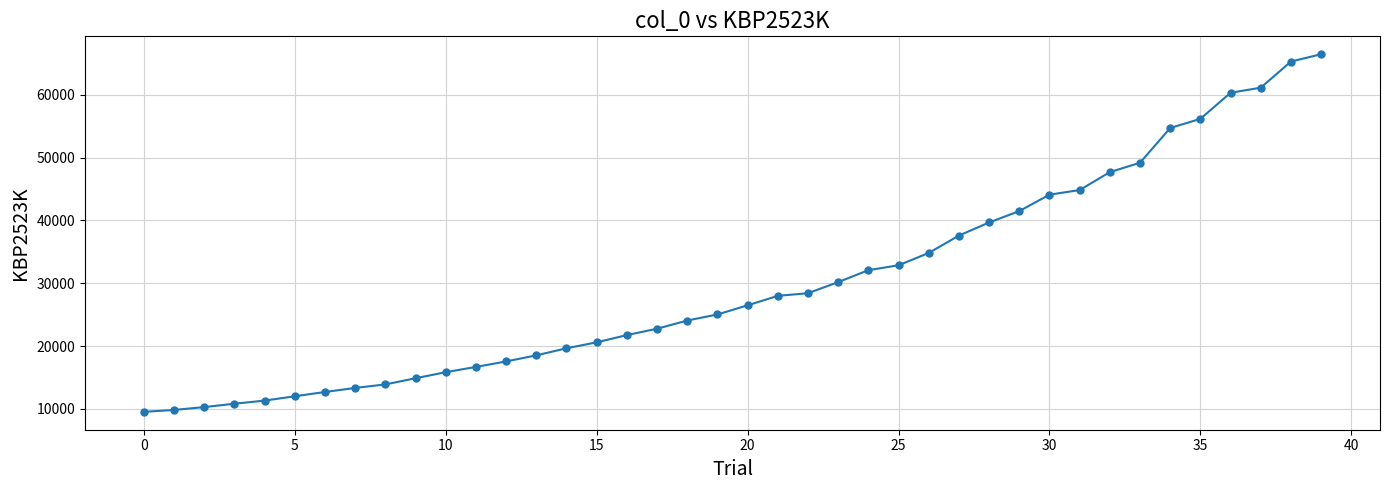

What is the smallest value displayed?

9518